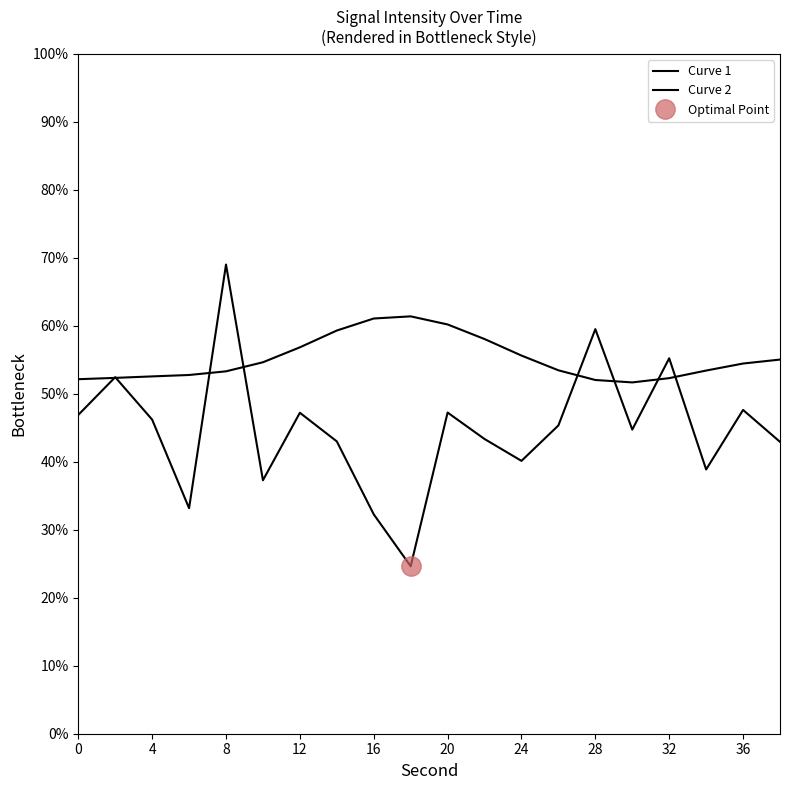

True or false: Curve 2 and Curve 1 cross at least once.

True